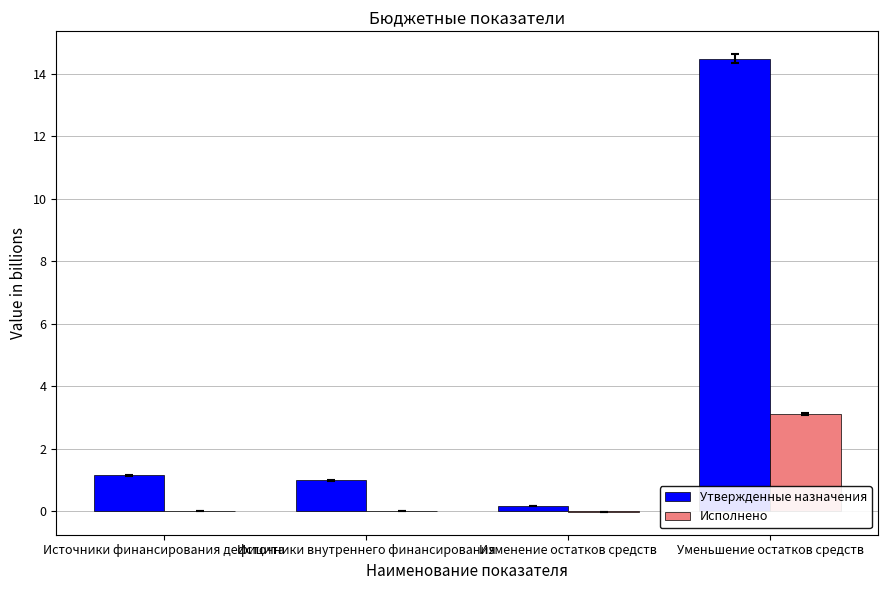

The Исполнено series shows 3.1 at Уменьшение остатков средств. True or false?

True